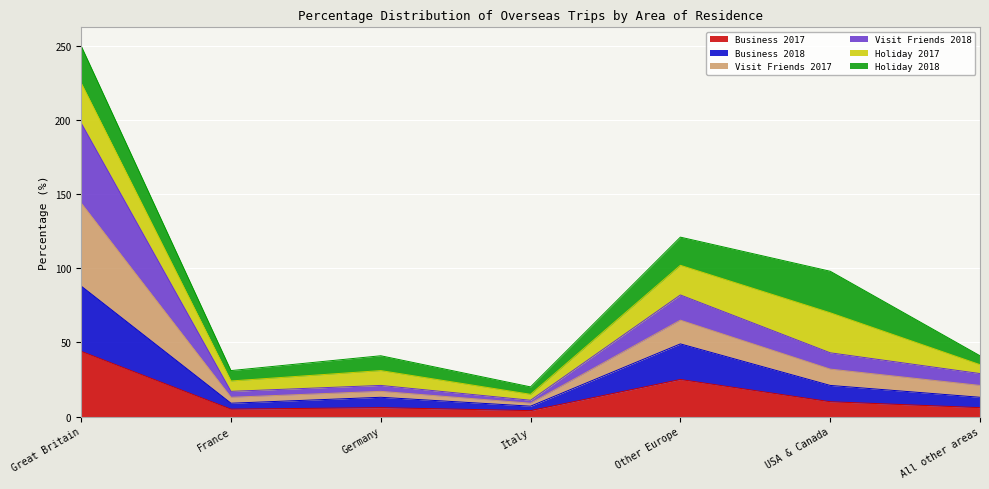

What are all the series names shown in the legend?

Business 2017, Business 2018, Visit Friends 2017, Visit Friends 2018, Holiday 2017, Holiday 2018